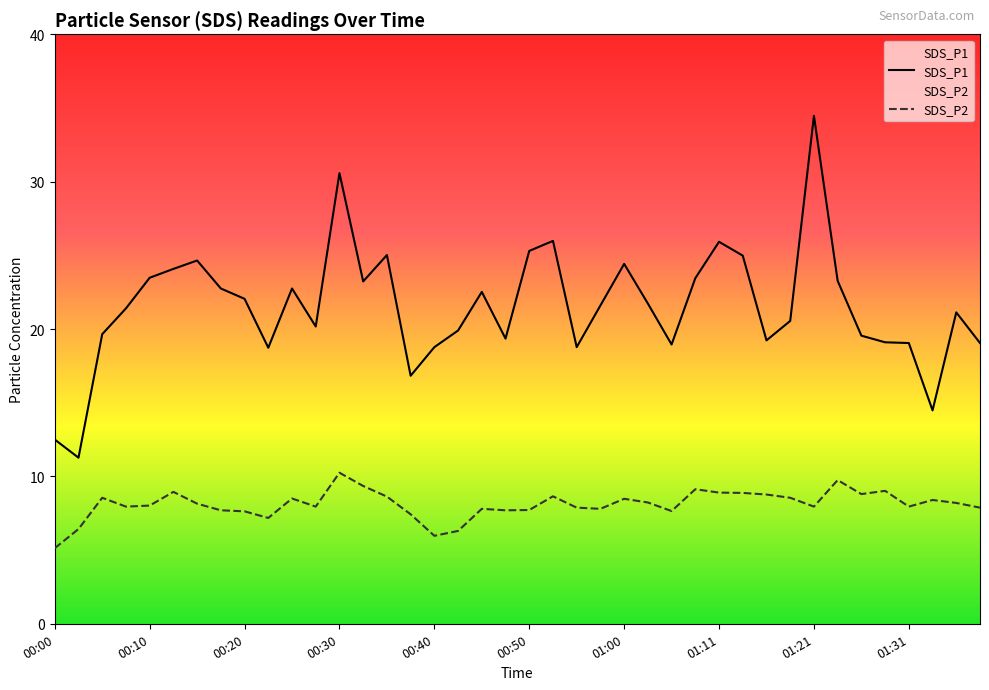

True or false: SDS_P1 and SDS_P2 intersect in this chart.

False